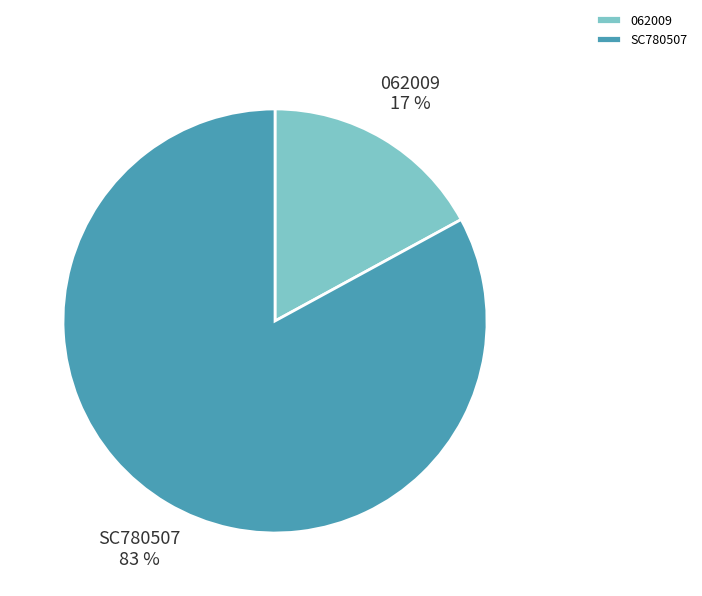

What percentage is the SC780507 slice, to the nearest percent?

83%